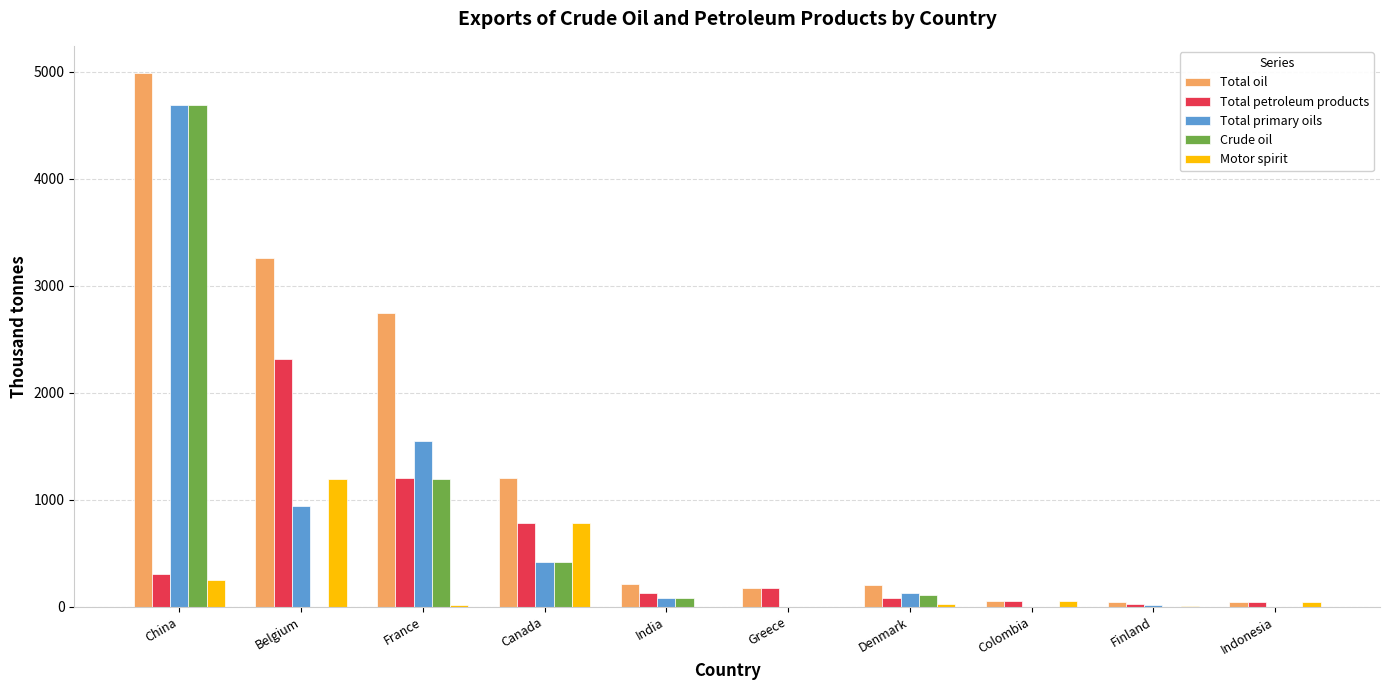

What is the average value of the Motor spirit series?

237.8